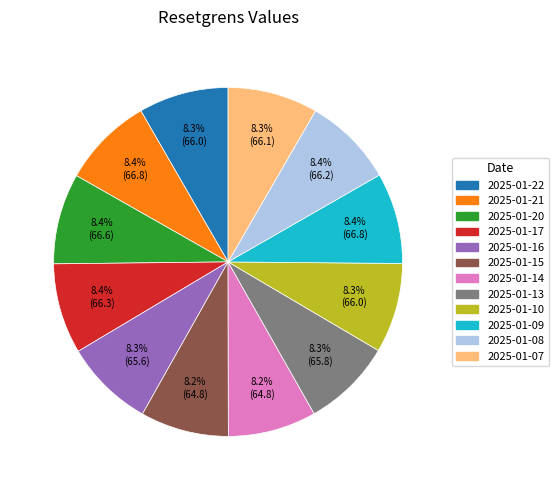

How many segments does this pie chart have?

12